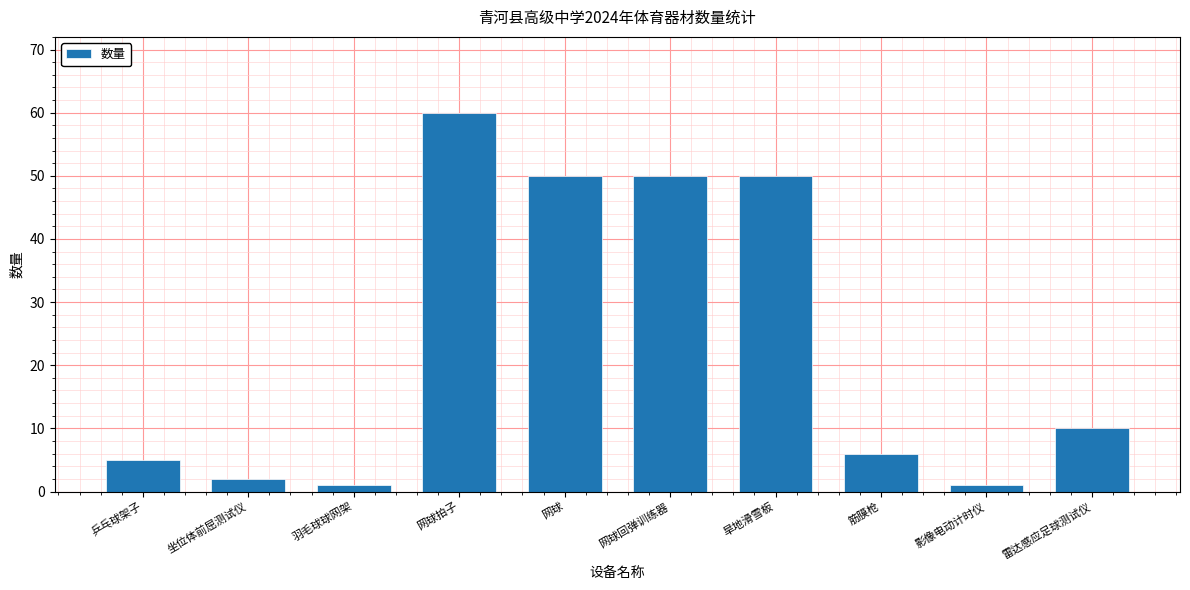

What is the difference between the second highest and minimum values?

49